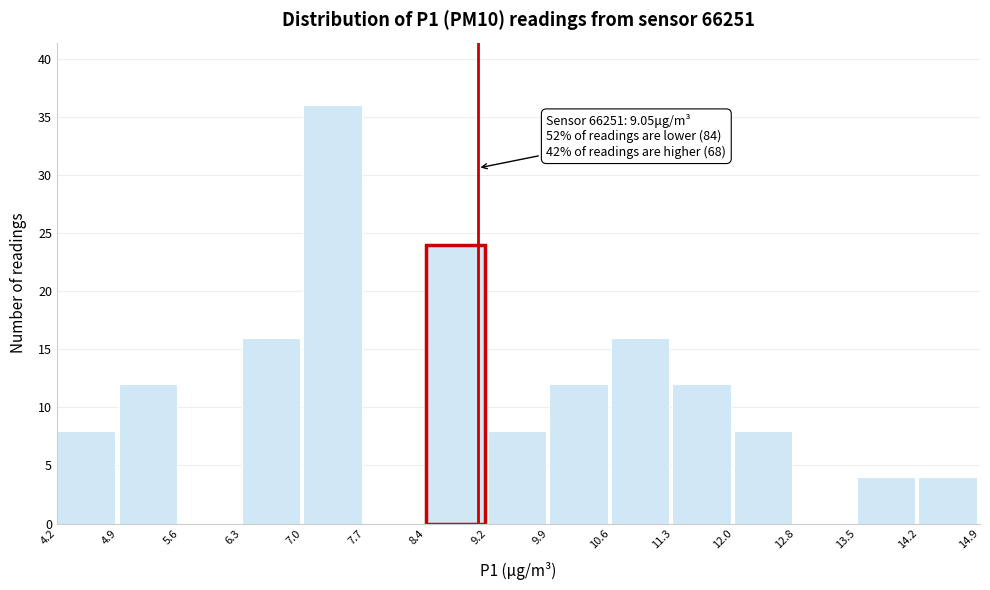

Which range on the x-axis has the tallest bar?

7.0 to 7.7